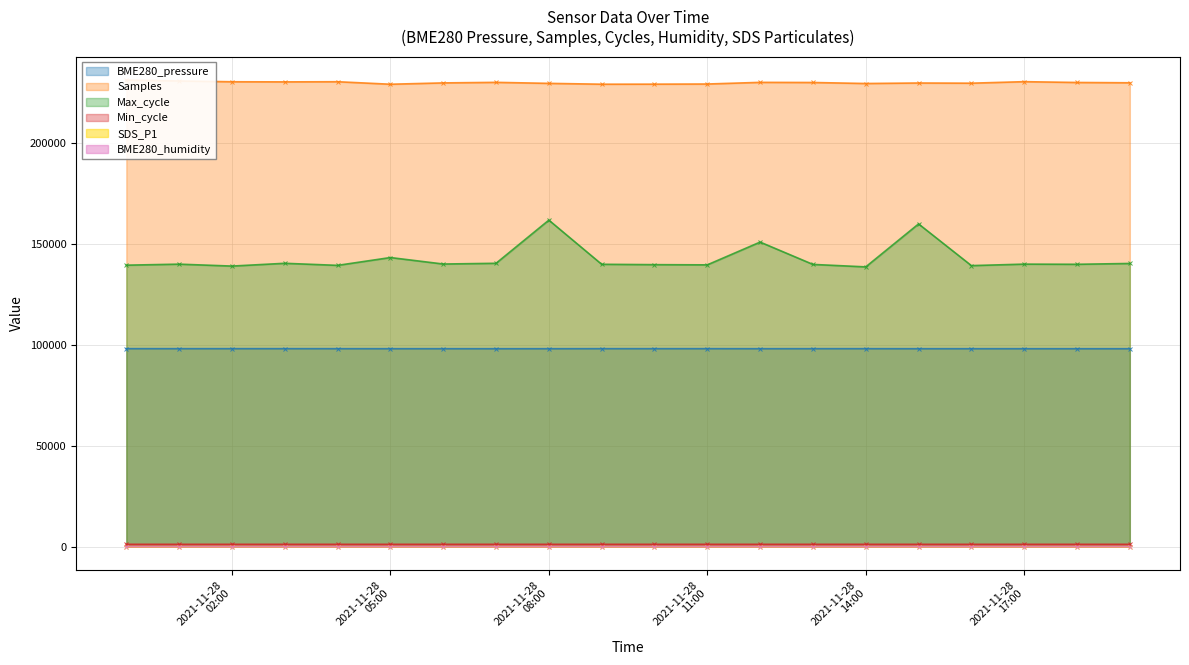

What is the maximum value for Max_cycle?

161685.0